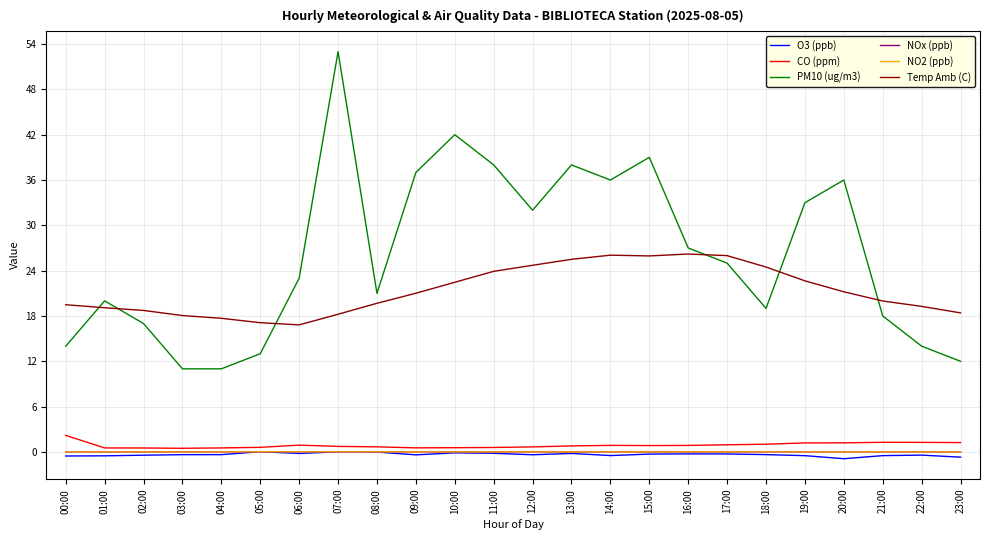

Which series has the largest total across all categories?

PM10 (ug/m3)